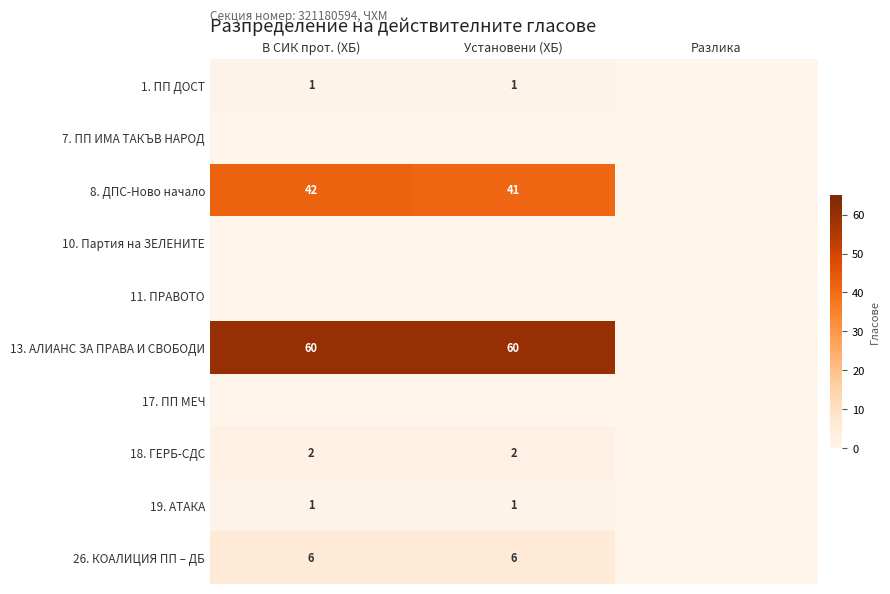

True or false: 8. ДПС-Ново начало has a value of 59 at В СИК прот. (ХБ).

False